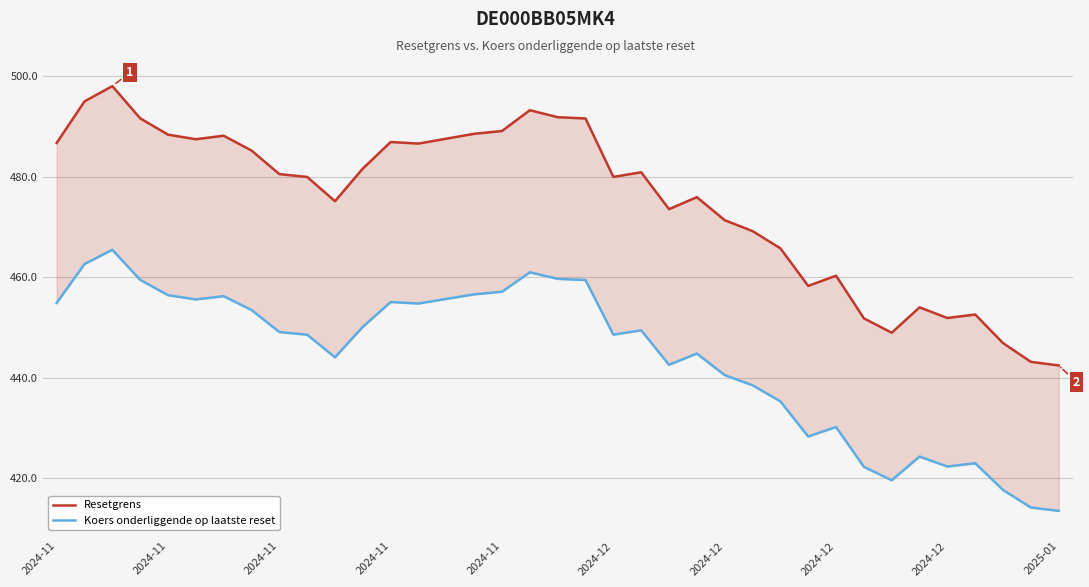

True or false: Resetgrens has a value of 823.2 at 2024-12.

False